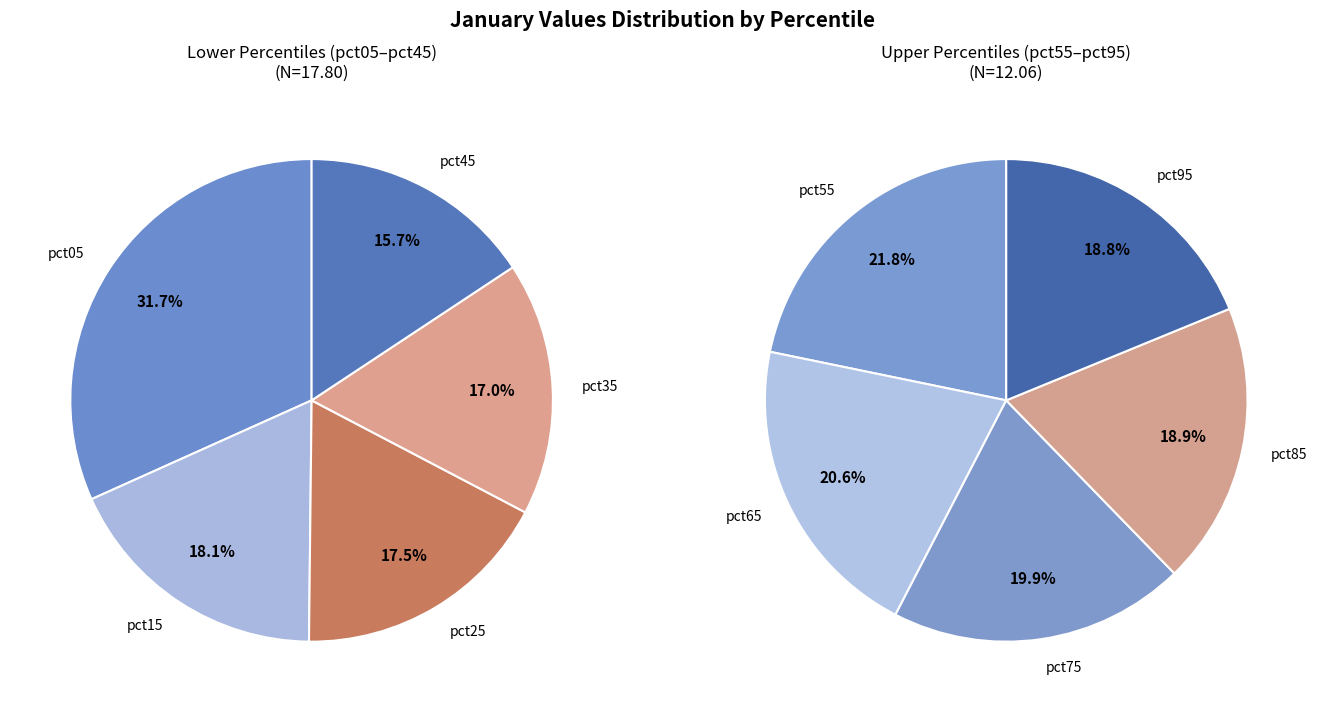

Does pct45 account for over 50% of the chart?

No